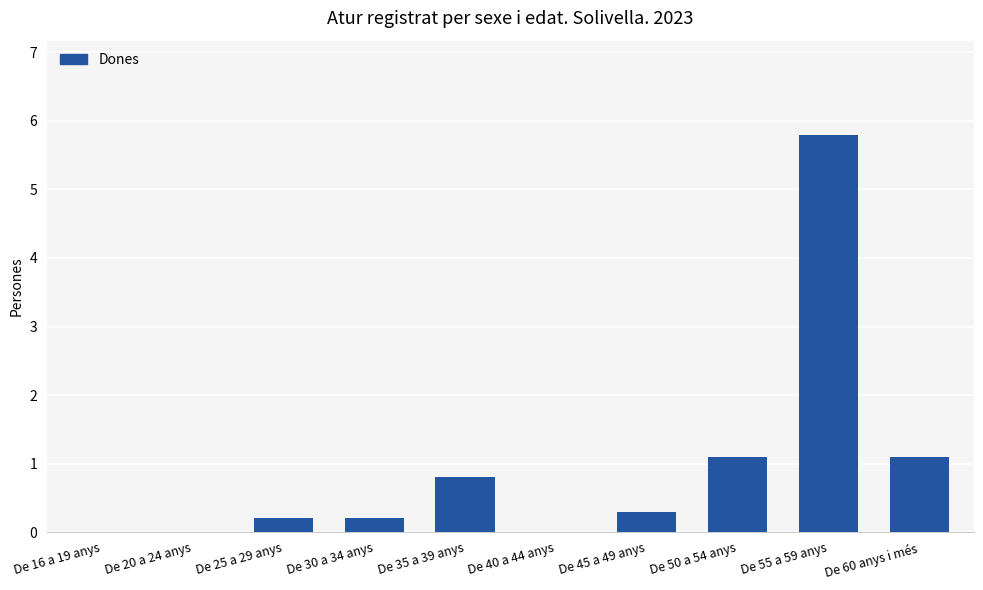

Is it true that the value at De 60 anys i més is 1.1?

True